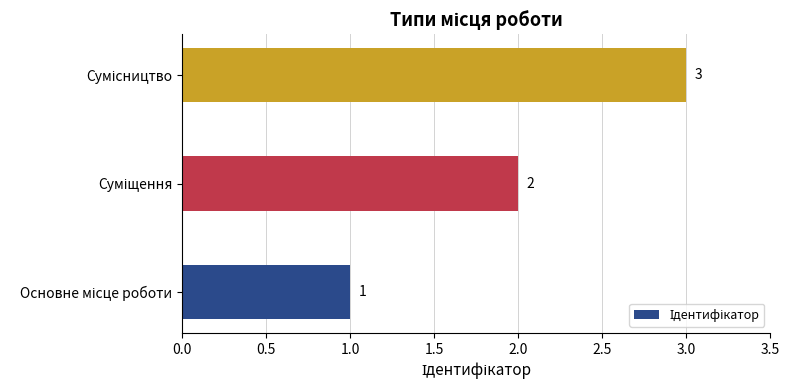

What is the maximum value shown in the chart?

3